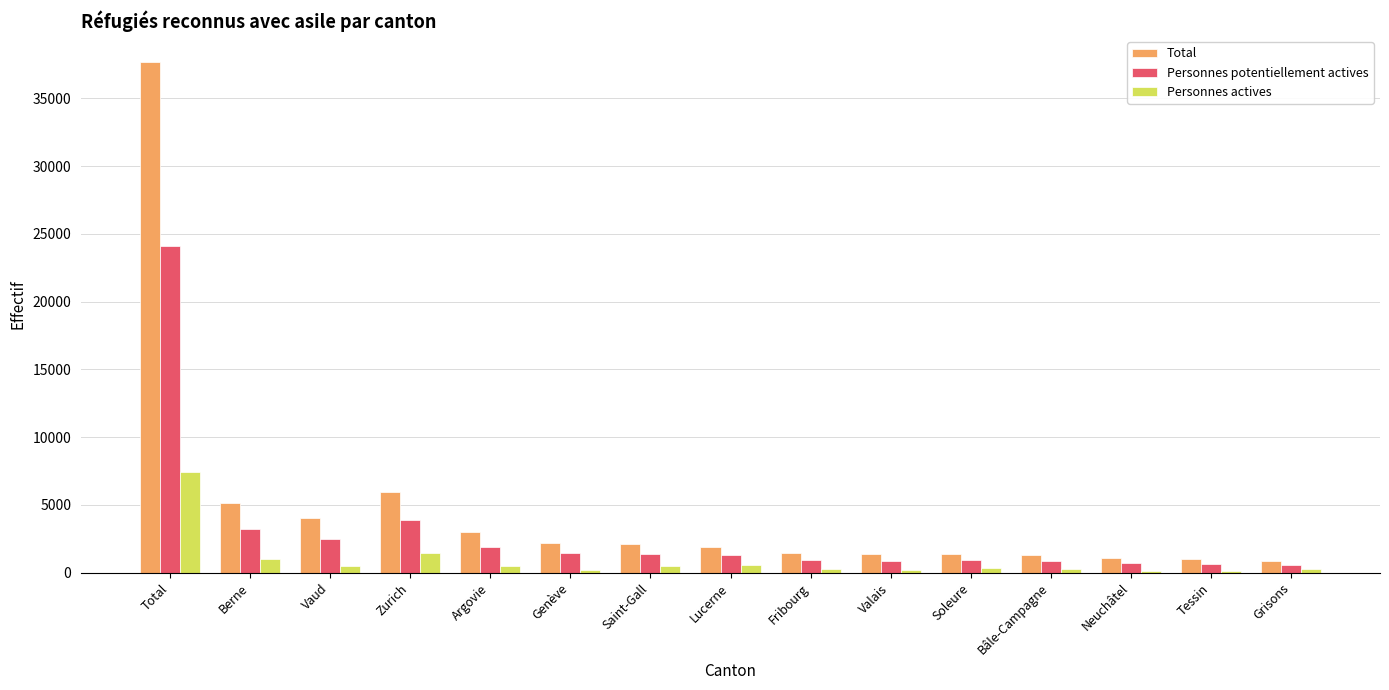

How many groups of bars are there?

15